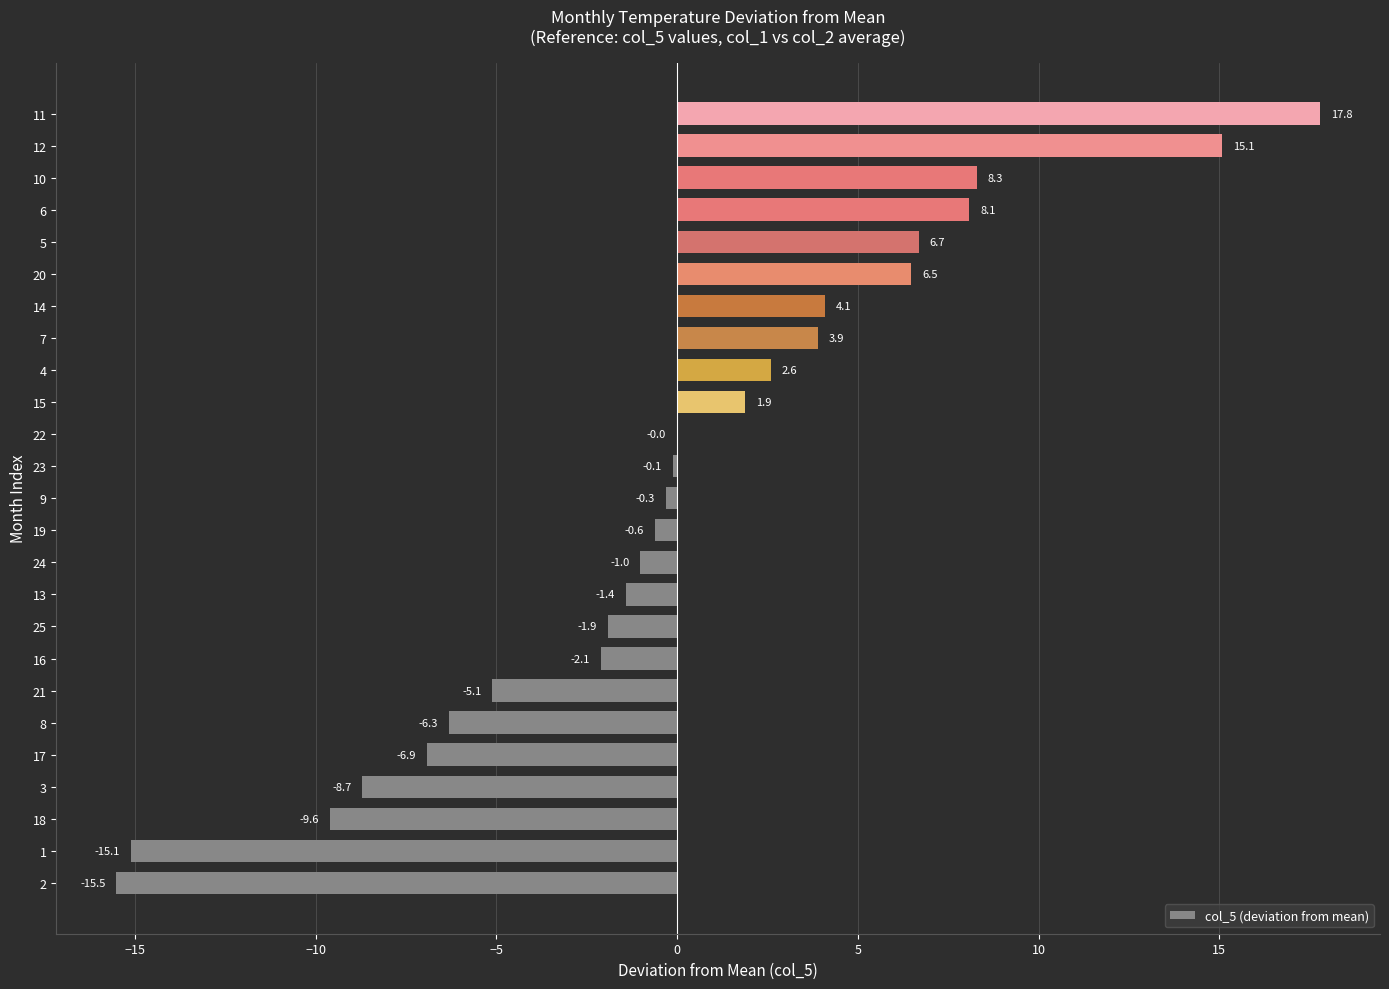

Where is the data nearest to the value 1?

15